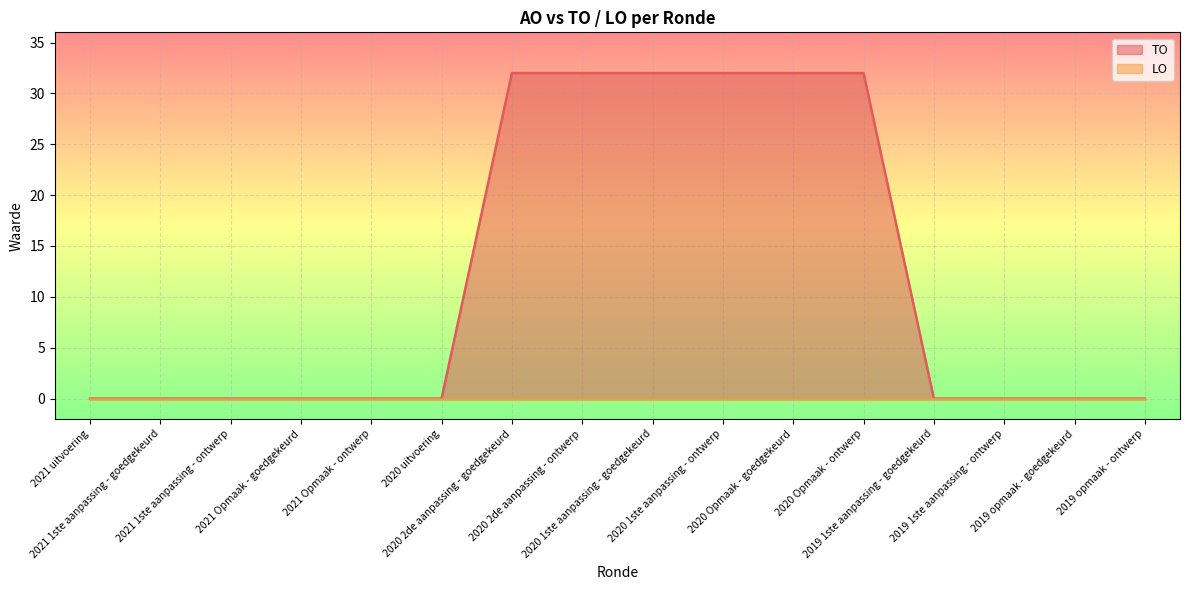

What is the sum of the values at 2020 Opmaak - goedgekeurd and 2019 opmaak - goedgekeurd?

32